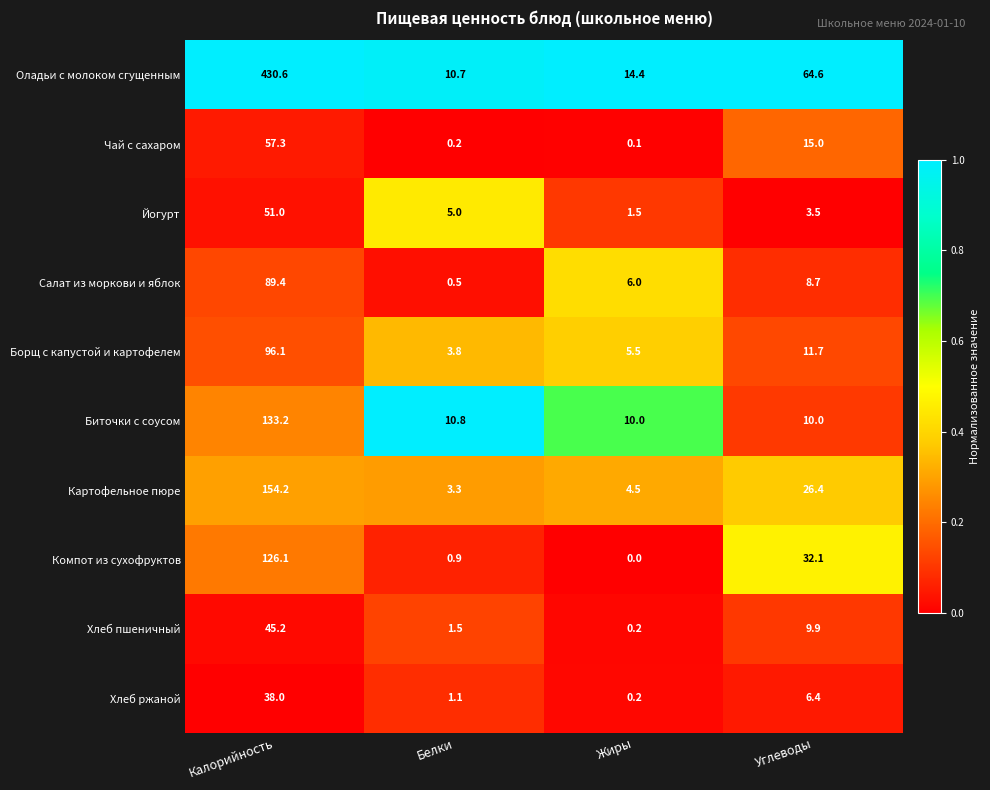

At Белки, list the series in order from smallest to largest.

Чай с сахаром, Салат из моркови и яблок, Компот из сухофруктов, Хлеб ржаной, Хлеб пшеничный, Картофельное пюре, Борщ с капустой и картофелем, Йогурт, Оладьи с молоком сгущенным, Биточки с соусом